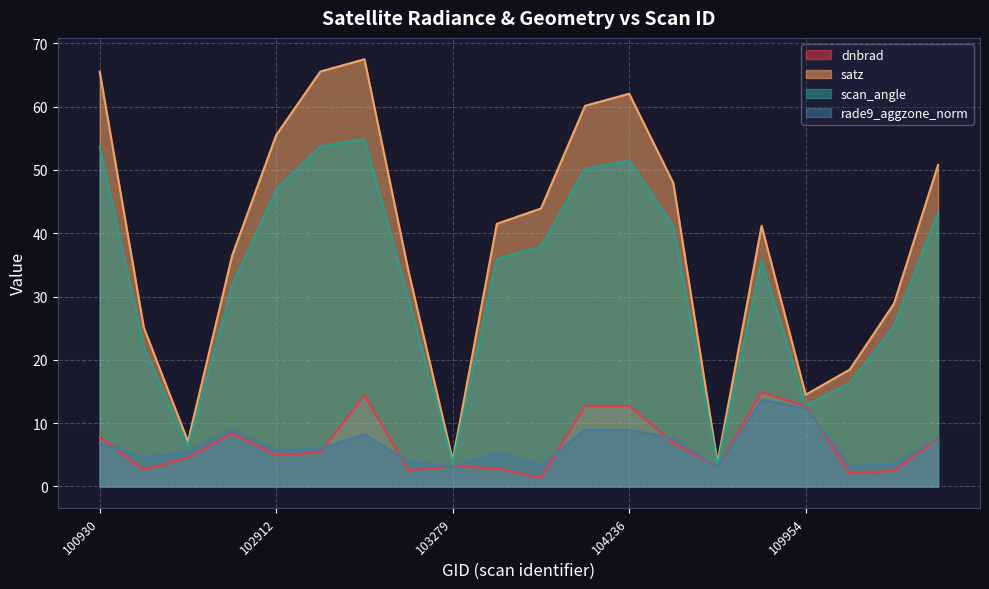

What is the spread (max minus min) of values at 103160?

31.4